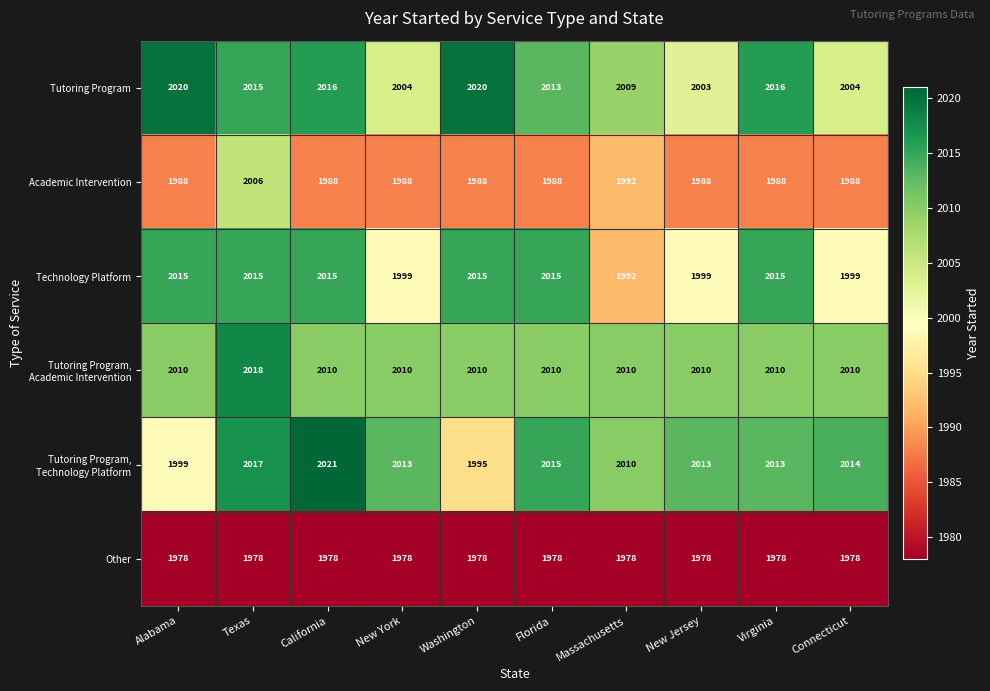

What is the approximate value of Other at California?

1978